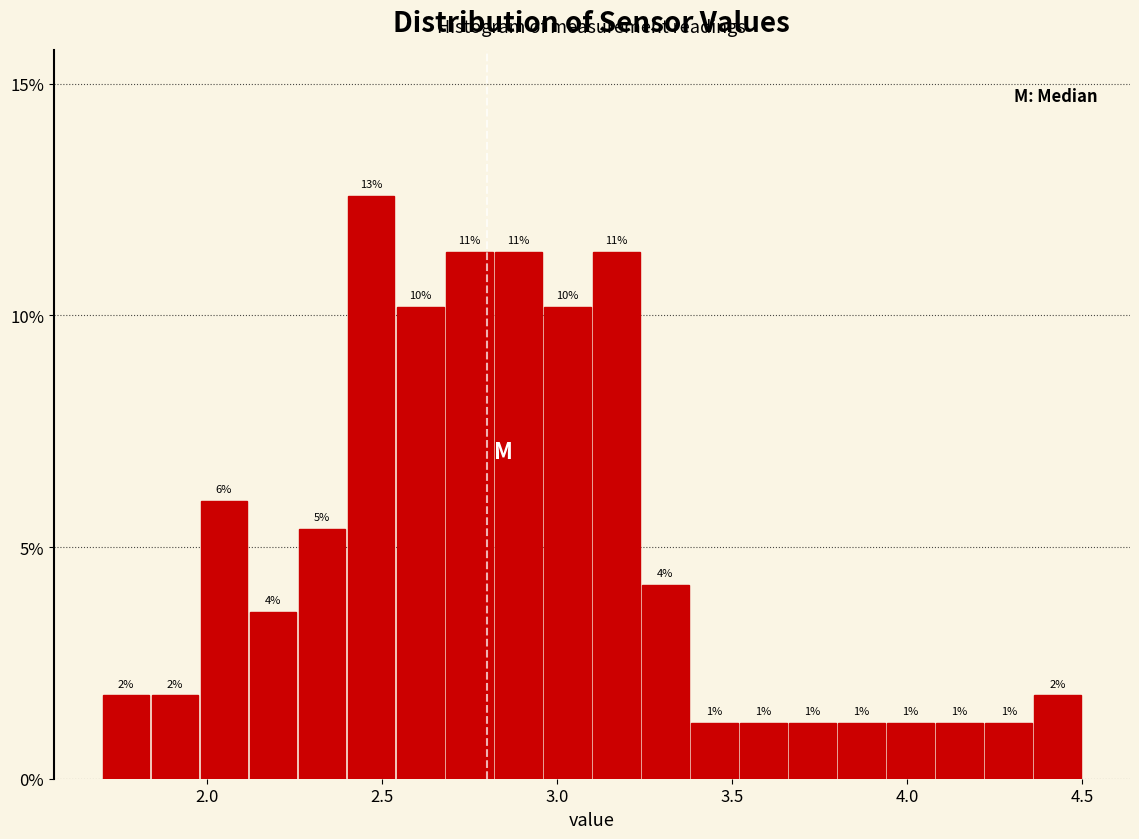

Around what value on the x-axis is the tallest bar? Give the approximate position of its centre, as read against the axis.

2.45